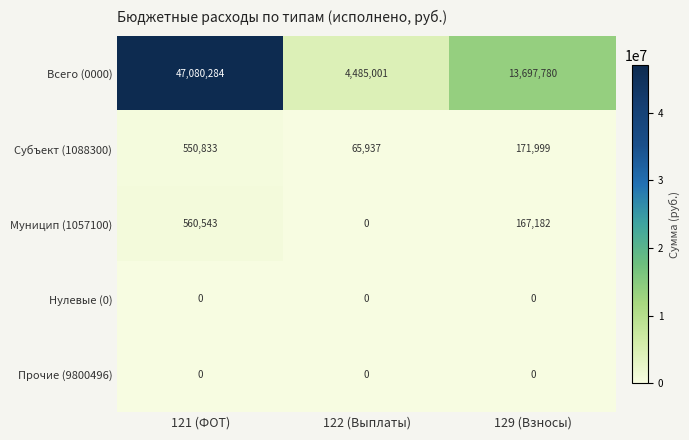

Where does the Муницип (1057100) series first go above 167182?

121 (ФОТ)